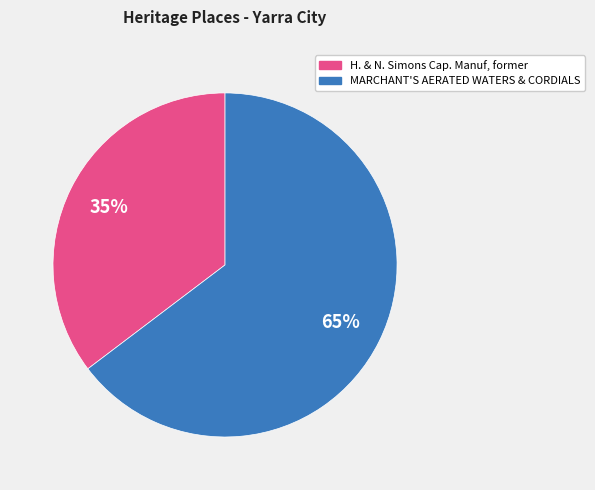

Between H. & N. Simons Cap. Manuf, former and MARCHANT'S AERATED WATERS & CORDIALS, which is larger?

MARCHANT'S AERATED WATERS & CORDIALS